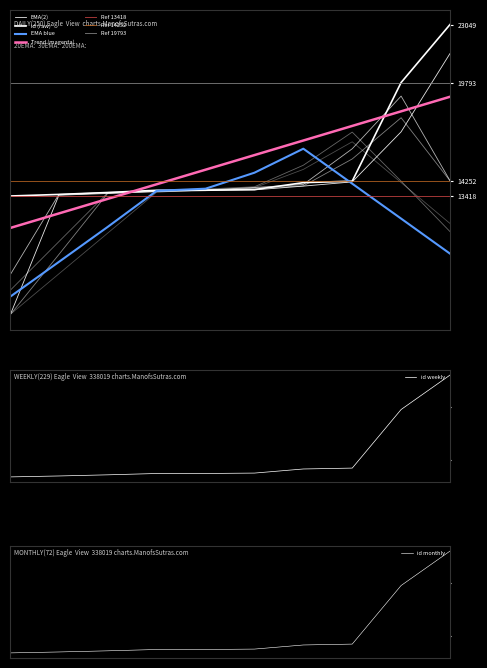

True or false: there are more than 1 points higher than both neighbors.

False